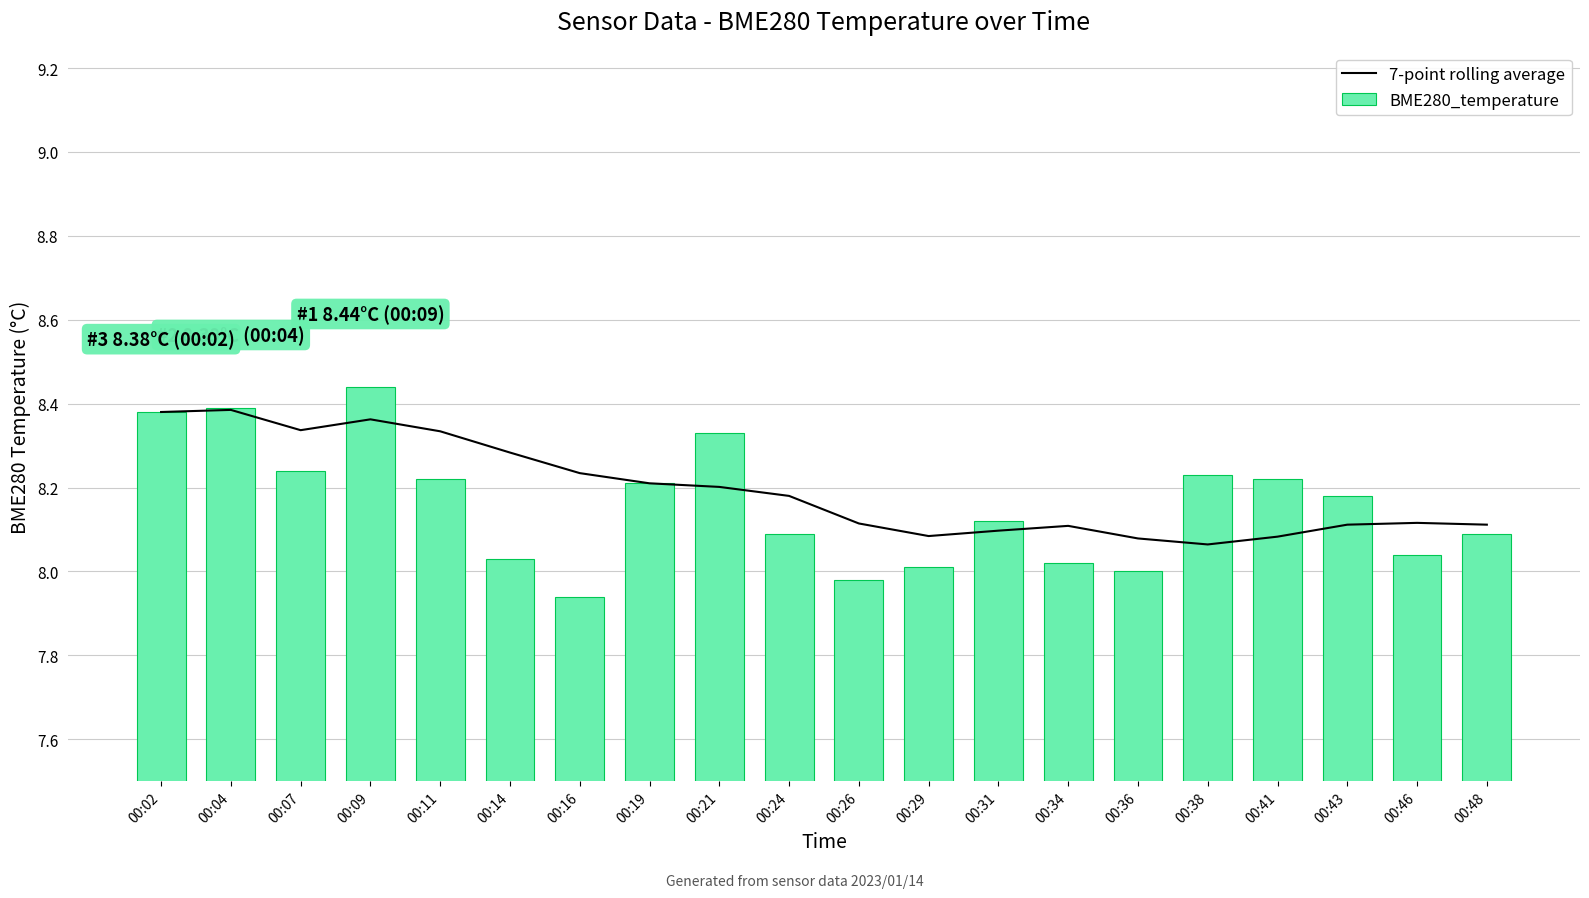

At how many categories does at least one series exceed 8?

20